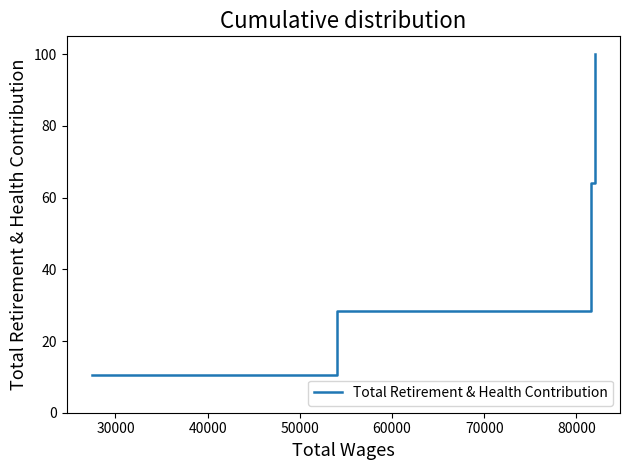

What is the difference between the maximum and minimum values?

89.6